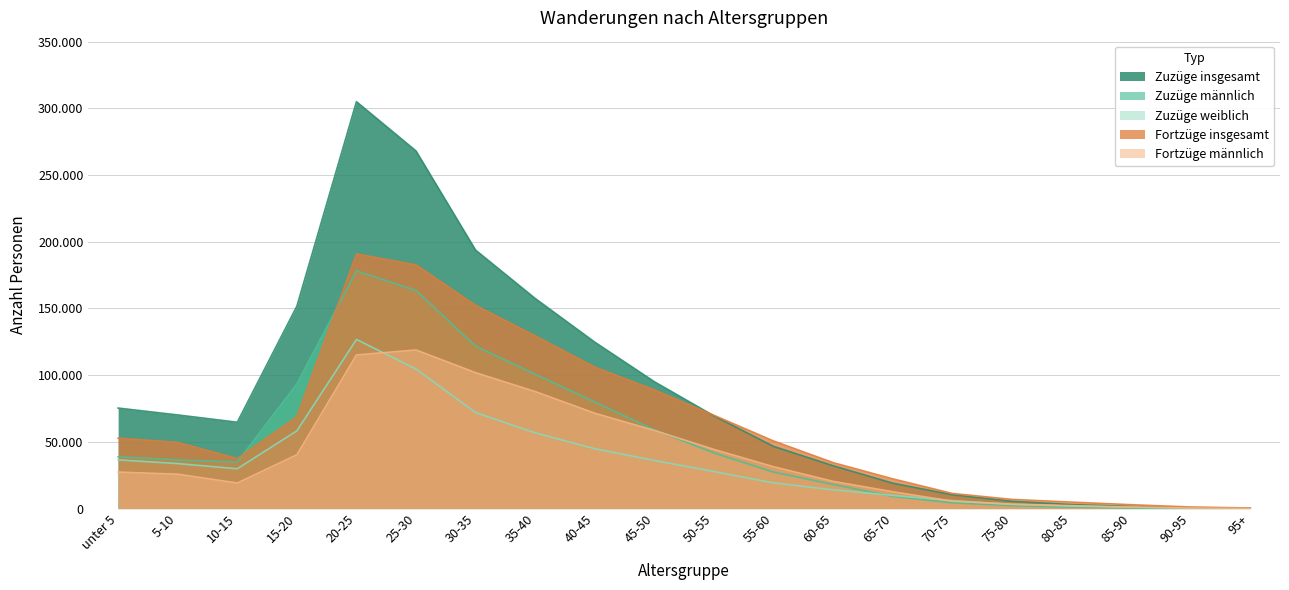

In Zuzüge weiblich, how many points are lower than both neighbors (excluding endpoints)?

1